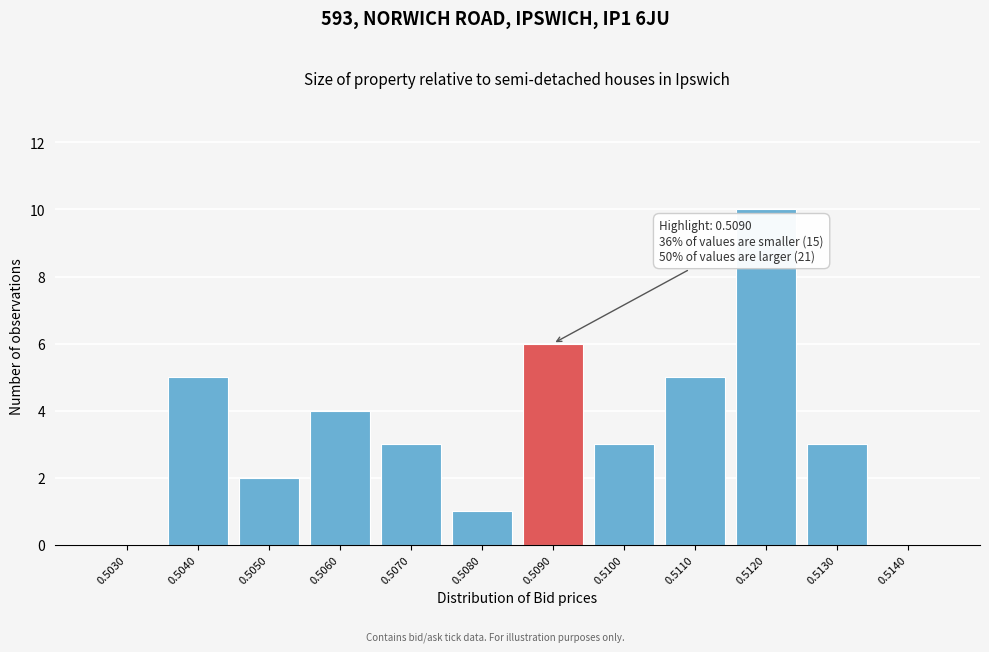

Reading left to right, list all the values displayed in this chart.

0.5030=0	0.5040=5	0.5050=2	0.5060=4	0.5070=3	0.5080=1	0.5090=6	0.5100=3	0.5110=5	0.5120=10	0.5130=3	0.5140=0